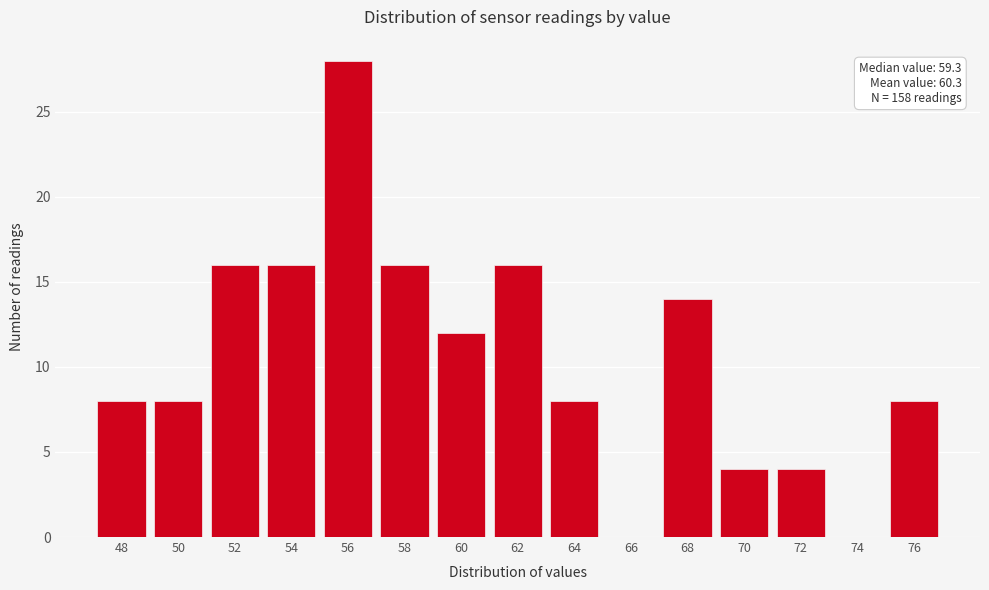

Reading right to left, transcribe all the data shown in this chart.

76=8	74=0	72=4	70=4	68=14	66=0	64=8	62=16	60=12	58=16	56=28	54=16	52=16	50=8	48=8